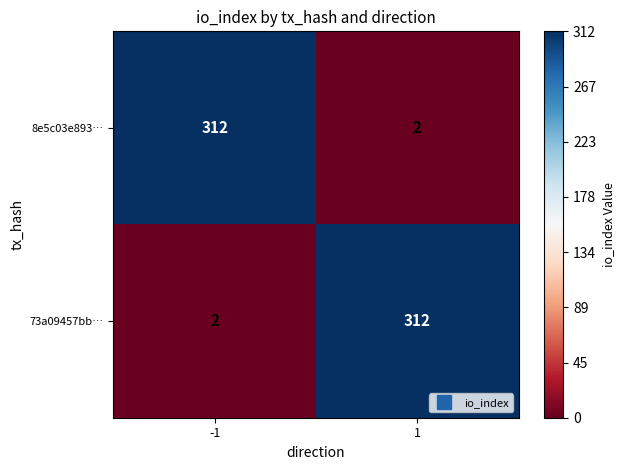

What is the difference between the highest and lowest values at 1?

310